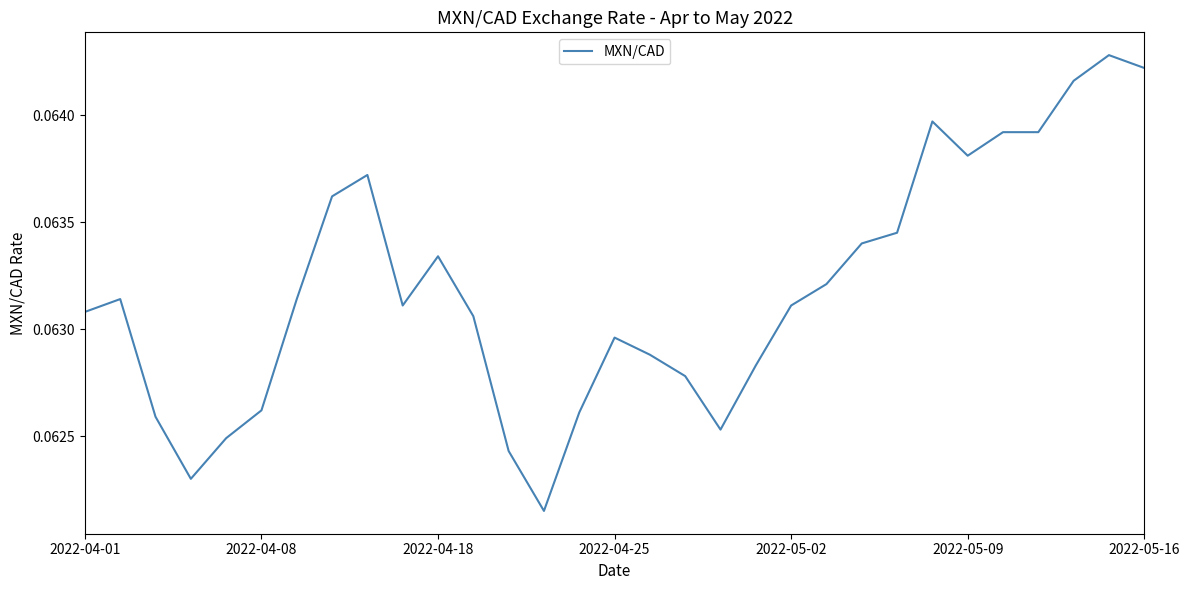

How many lines are shown in the chart?

1